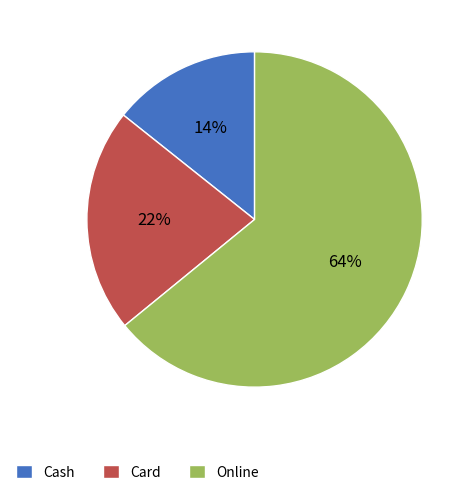

Between Card and Online, which is larger?

Online